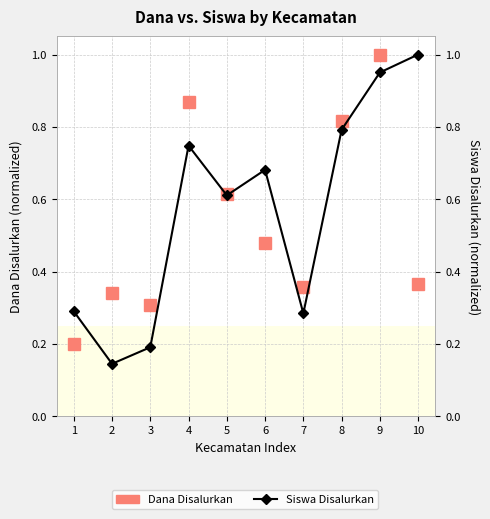

What is the maximum value for Siswa Disalurkan?

1.0